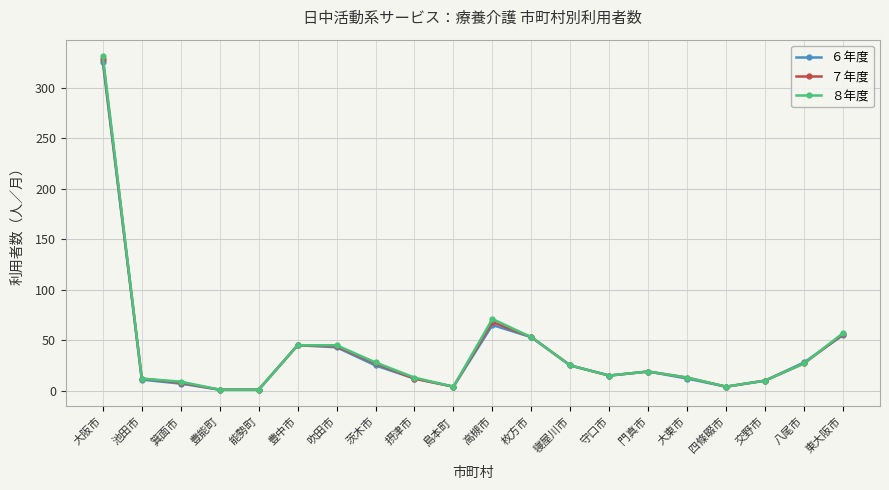

What is the maximum value shown in the chart?

331